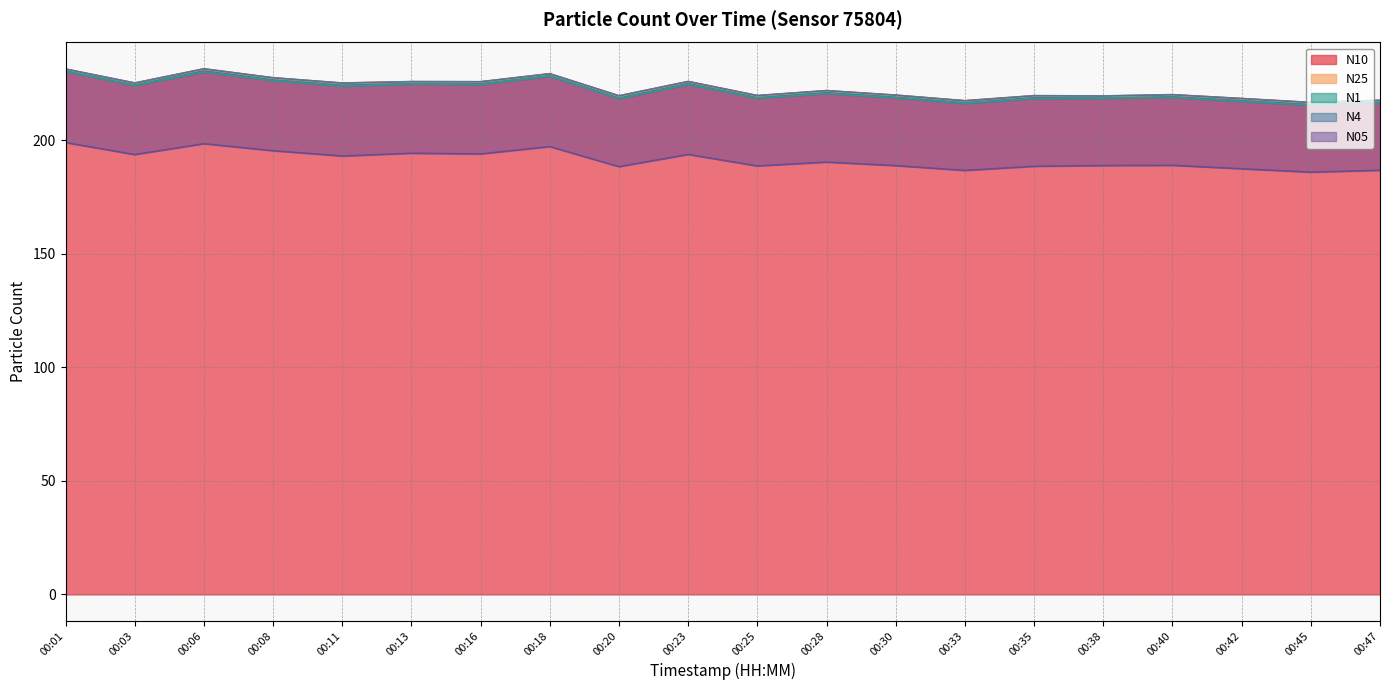

Between 00:35 and 00:38, which series saw the biggest shift?

N05